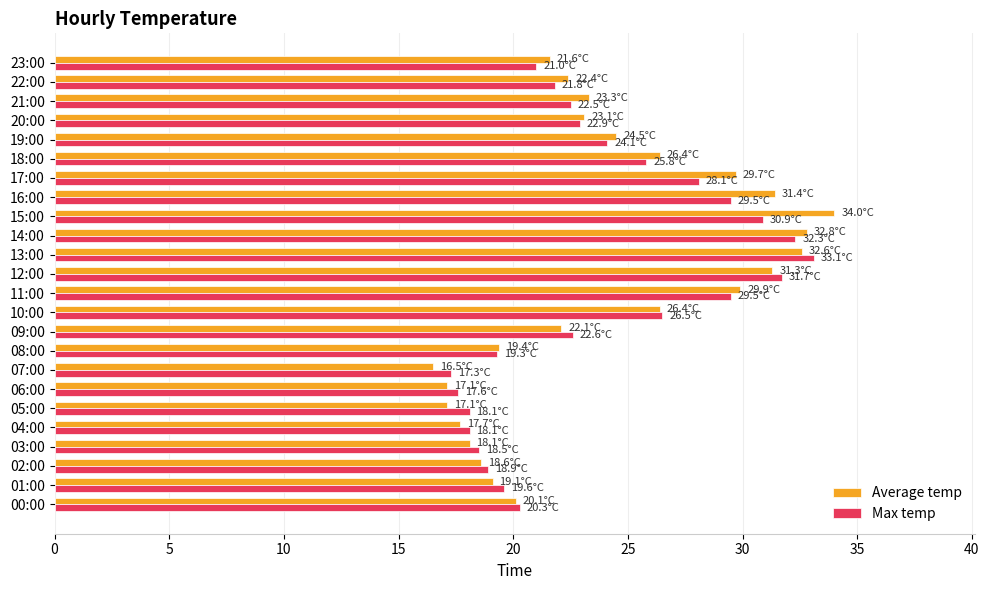

At 16:00, list the series in order from largest to smallest.

Average temp, Max temp